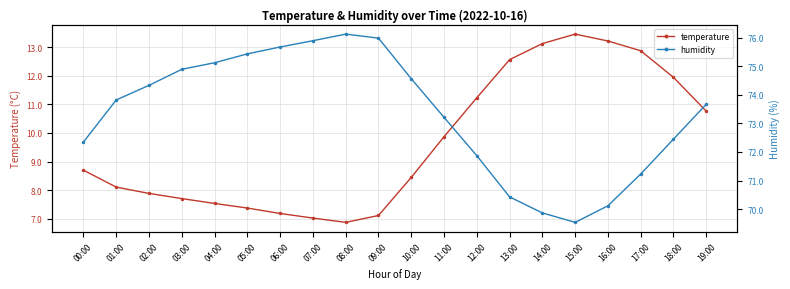

What is the maximum value shown in the chart?

76.1